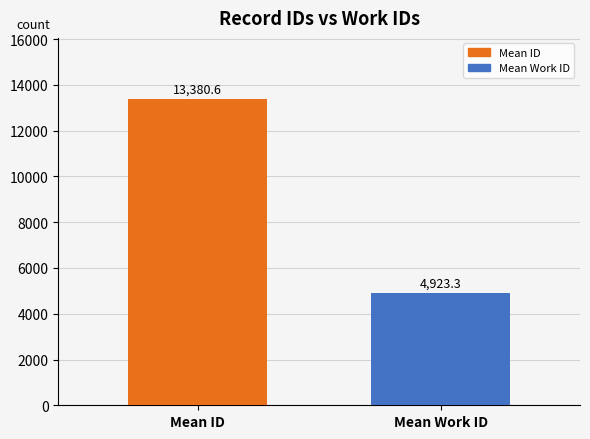

What is the maximum value shown in the chart?

13380.6